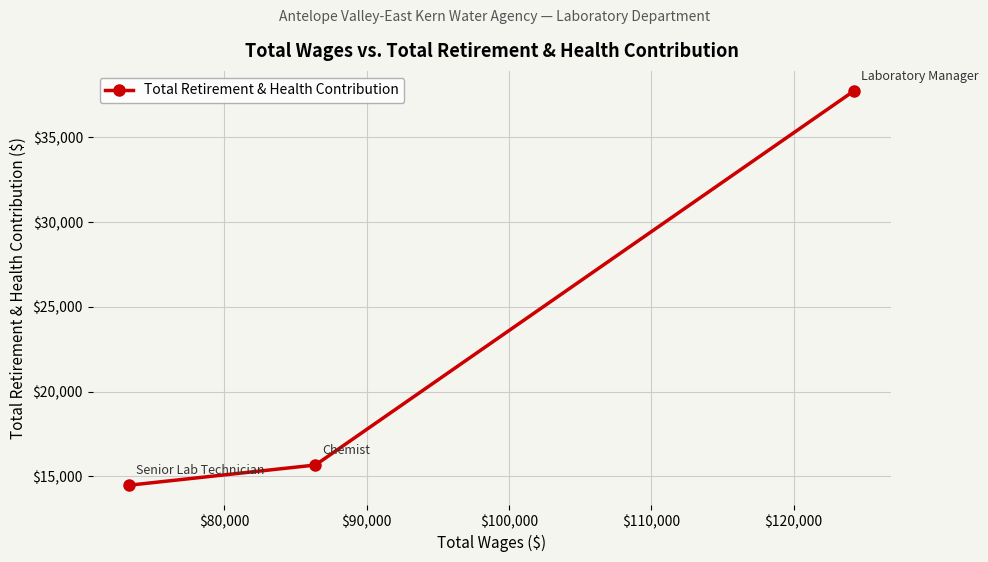

What is the minimum value shown in the chart?

14471